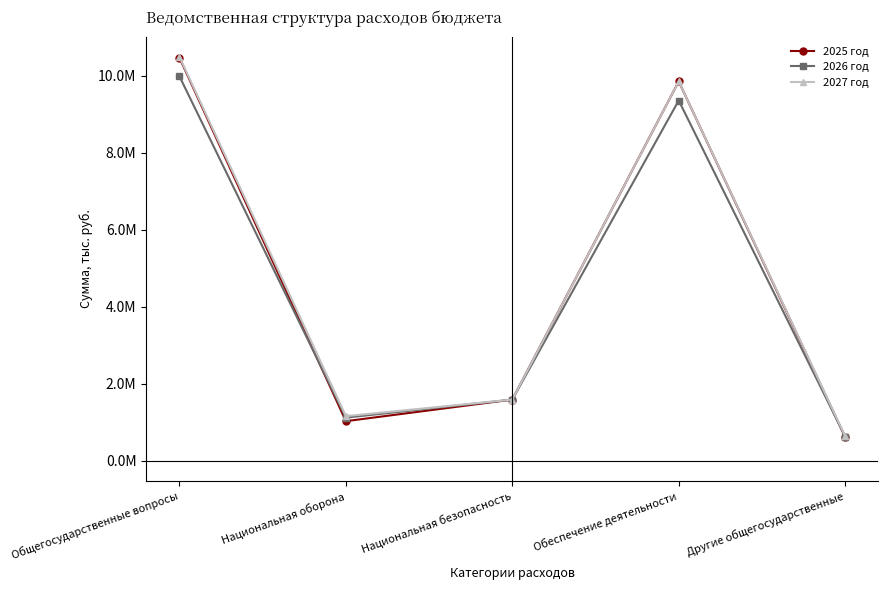

Which series changed the most between Национальная оборона and Обеспечение деятельности?

2025 год